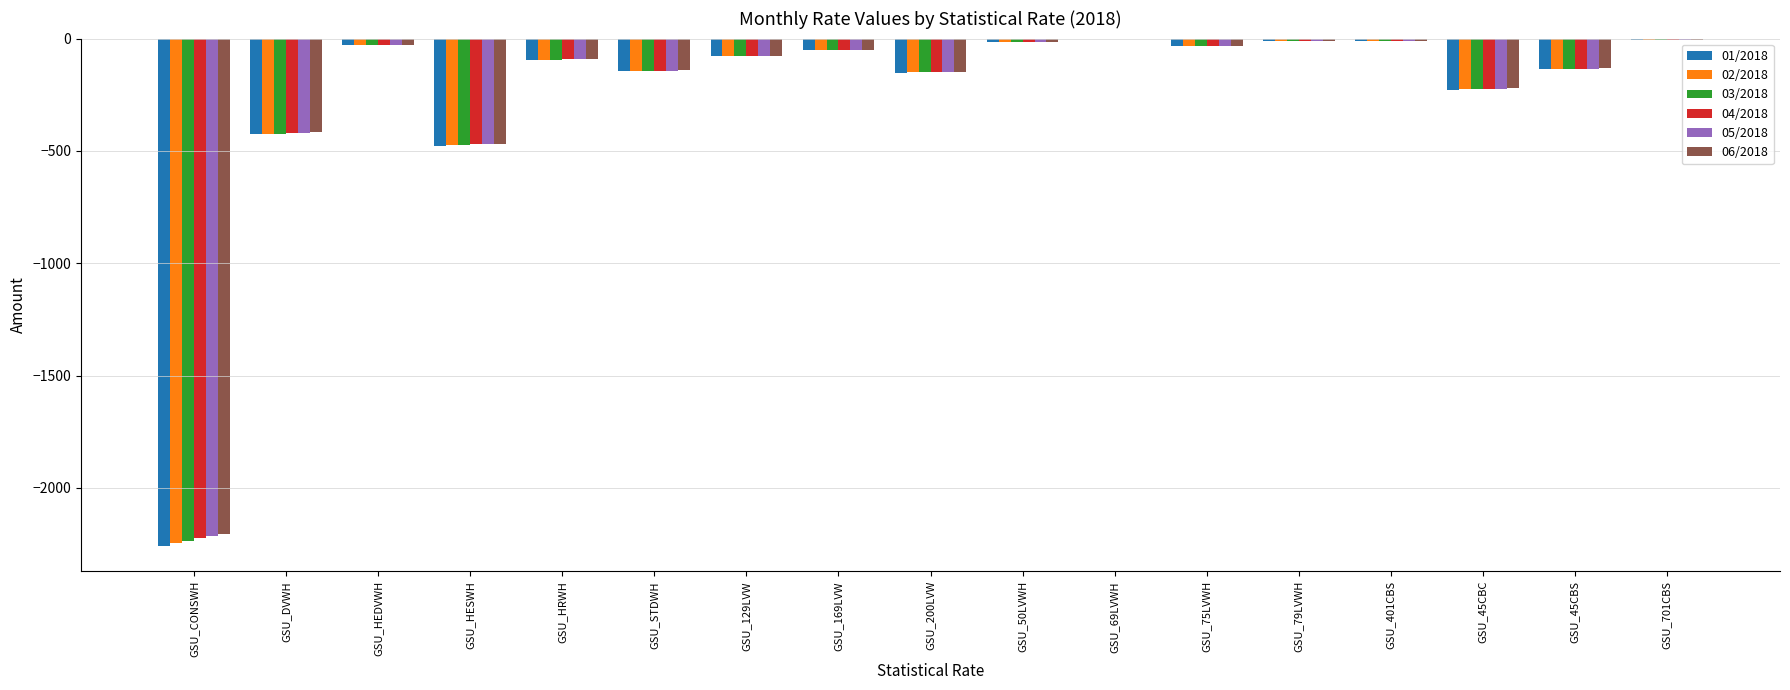

What is the sum of the 02/2018 values at GSU_75LVWH and GSU_79LVWH?

-44.6